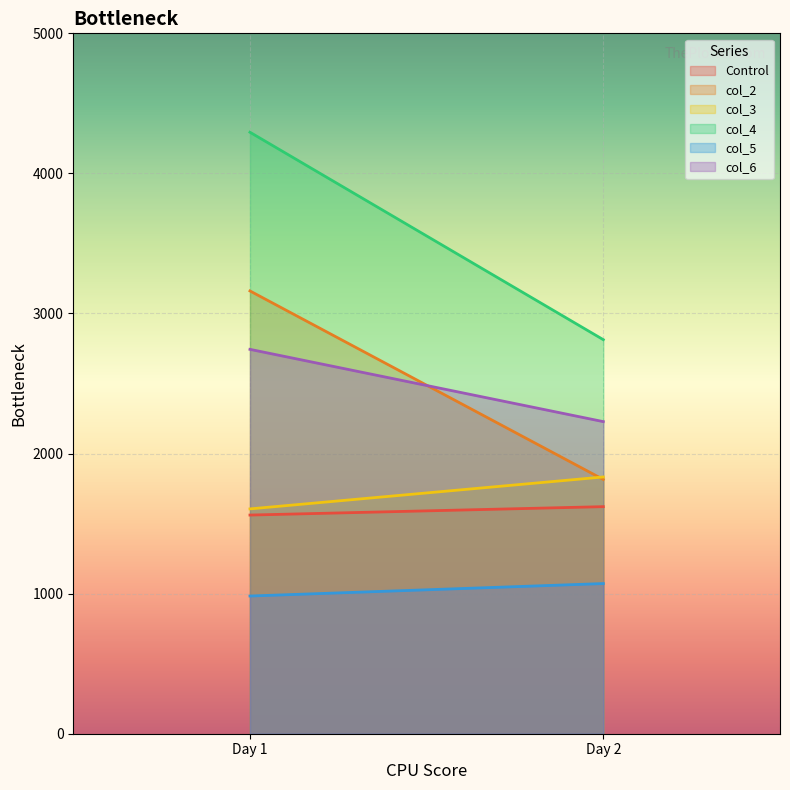

What is the difference between the maximum and minimum values in the col_5 series?

89